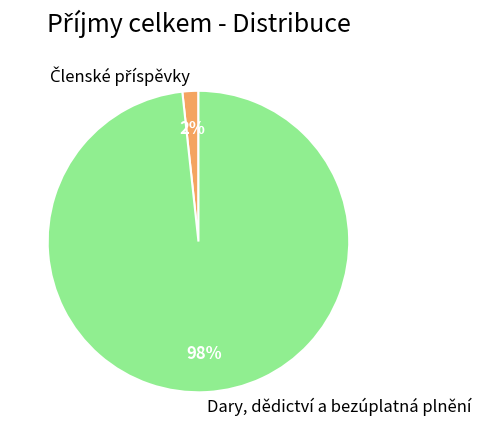

Does any single category account for the majority?

Yes